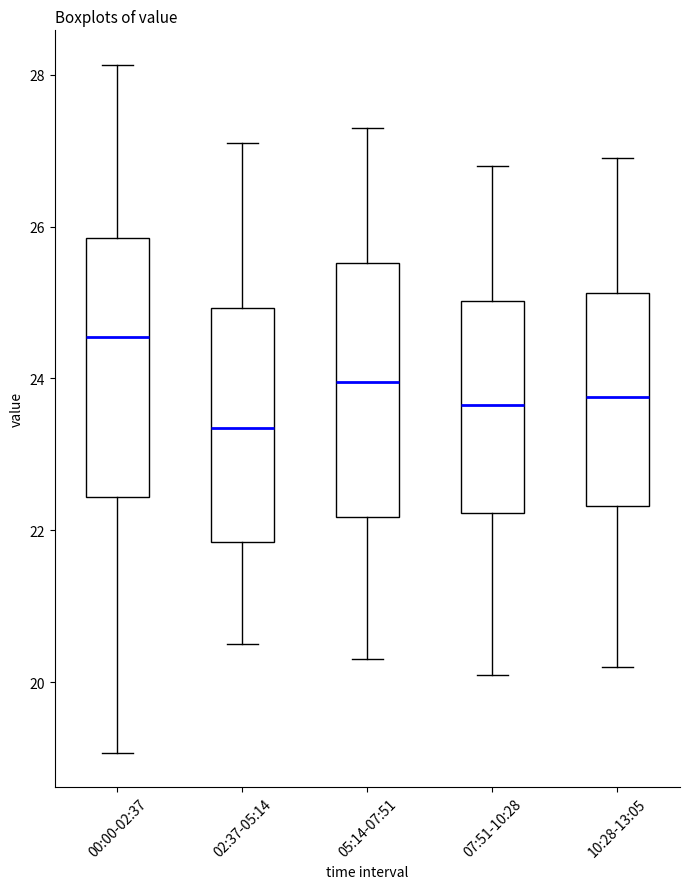

Which box has the lowest median line?

02:37-05:14